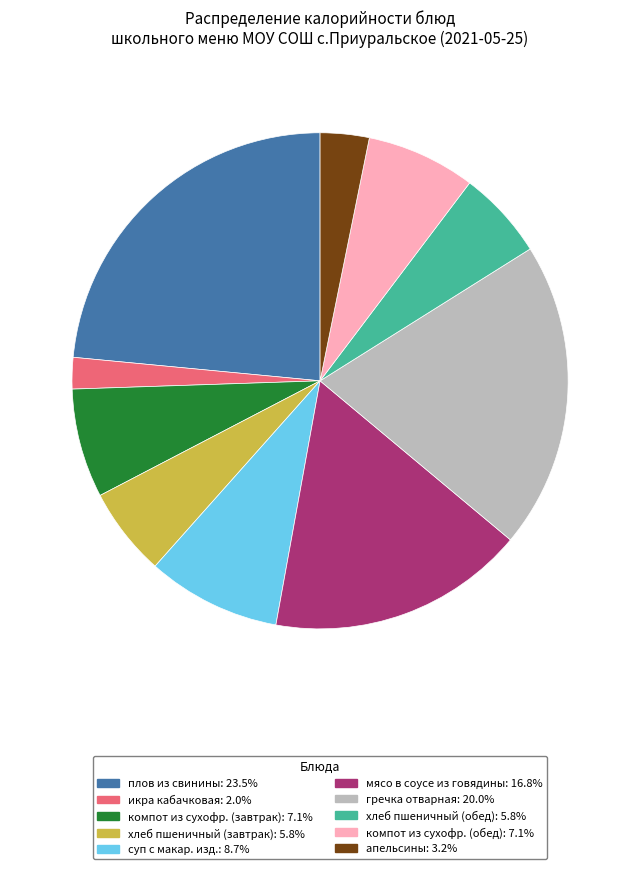

True or false: суп с макар. изд. accounts for 9% of the total.

True